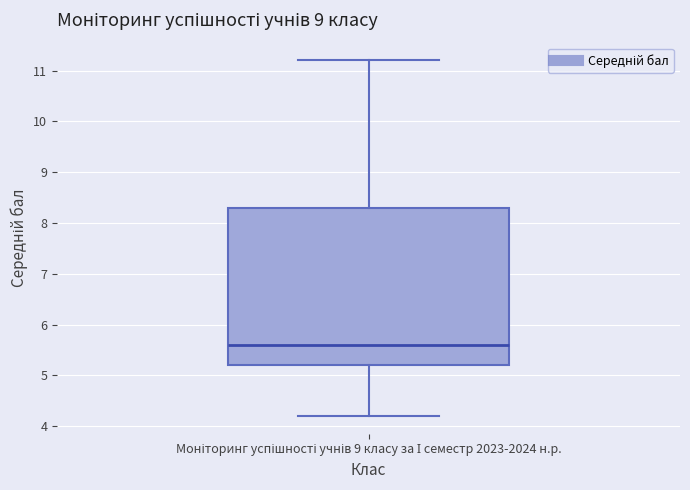

Transcribe this box plot: give where the median line is, the range the box spans, and where the two whiskers end, as read against the y-axis. The values are not printed on the chart, so give them approximately, as read against the axis.

median 5.6, box 5.2 to 8.3, whiskers 4.2 to 11.2